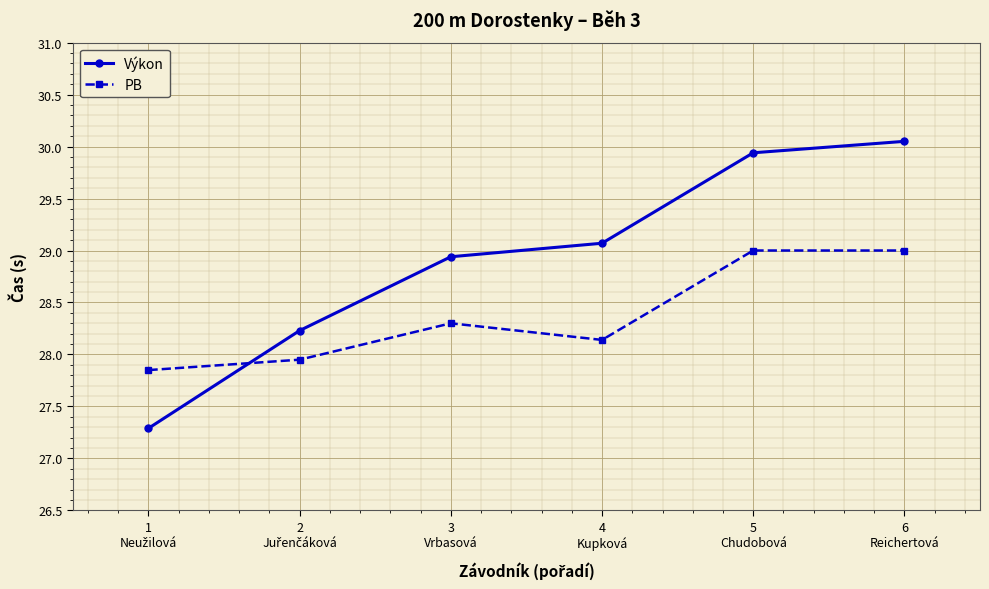

What is the sum of all PB values?

170.2